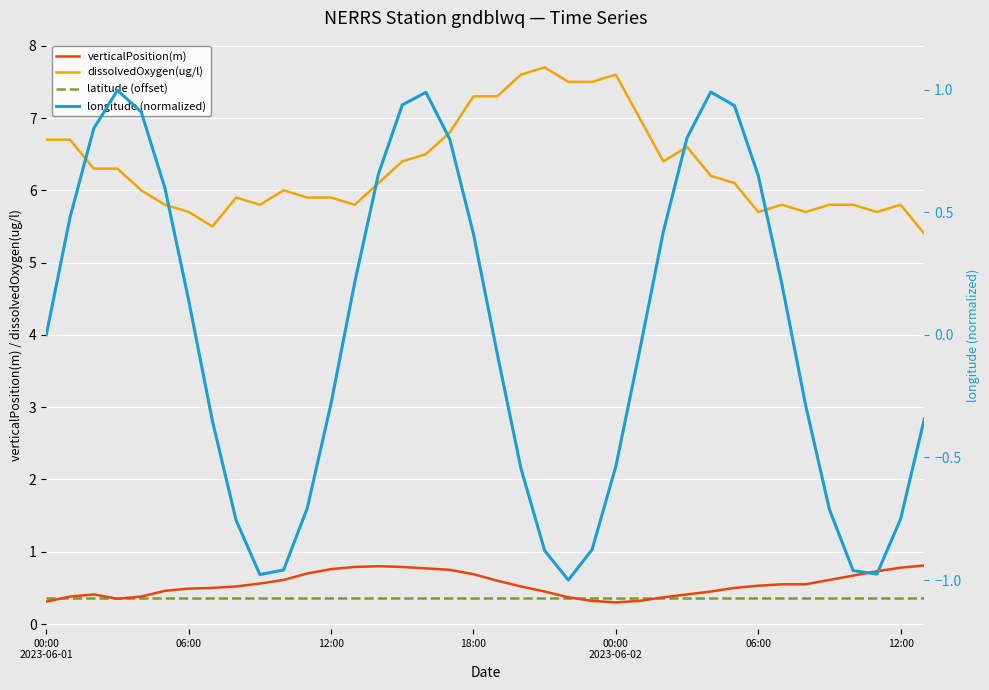

What is the difference between the maximum and second lowest values in the verticalPosition(m) series?

0.5